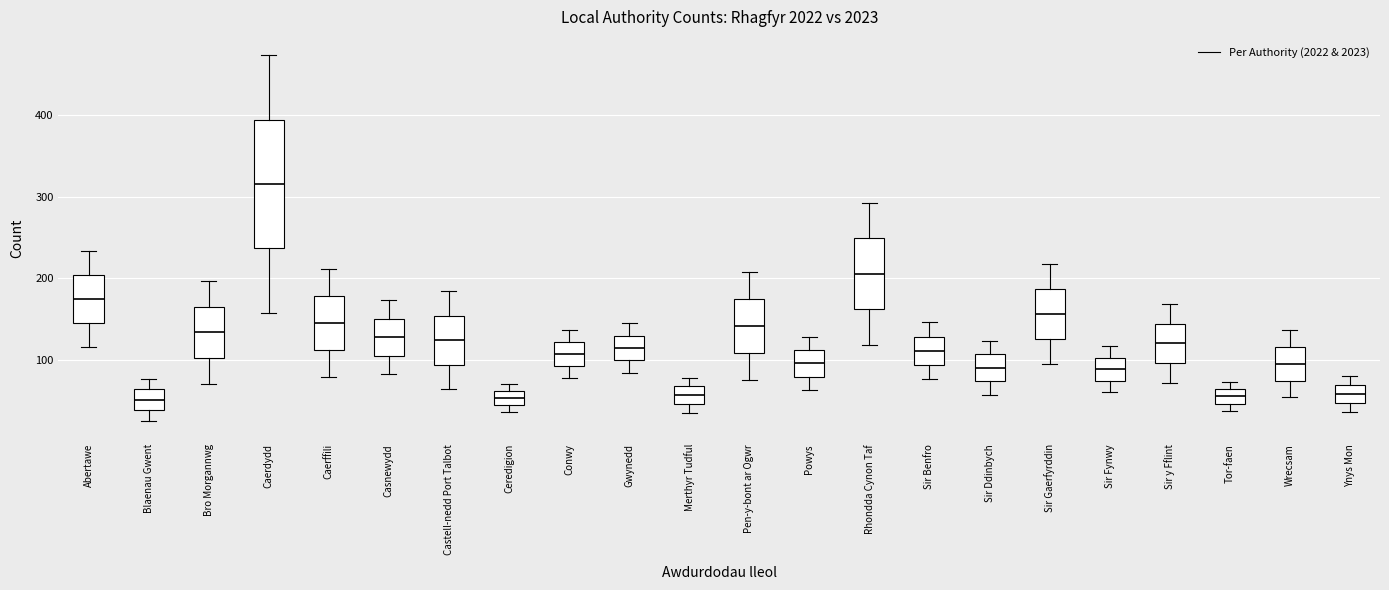

Where is the lower edge of the box for Conwy on the y-axis? The values are not printed on the chart, so give them approximately, as read against the axis.

90